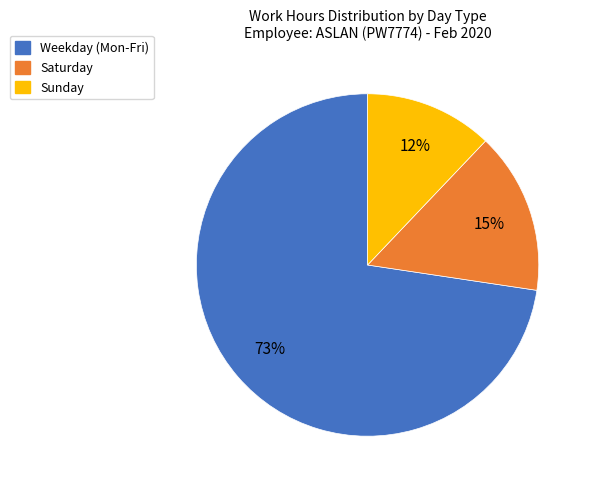

Does any single category account for the majority?

Yes